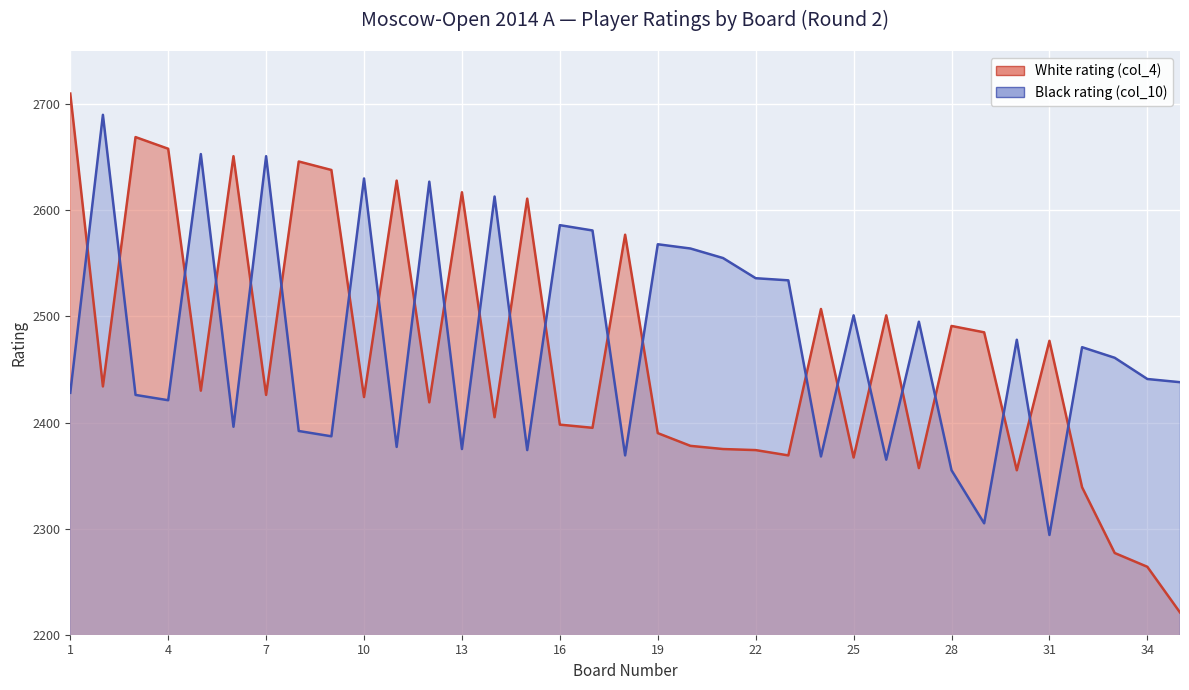

Rank the series by their maximum value, from highest to lowest.

White rating (col_4), Black rating (col_10)